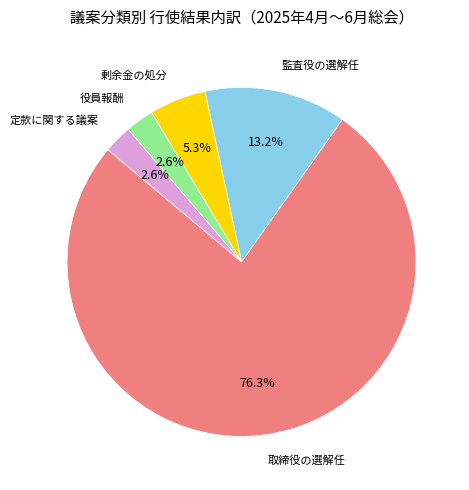

What percentage is the 剰余金の処分 slice, to the nearest percent?

5%